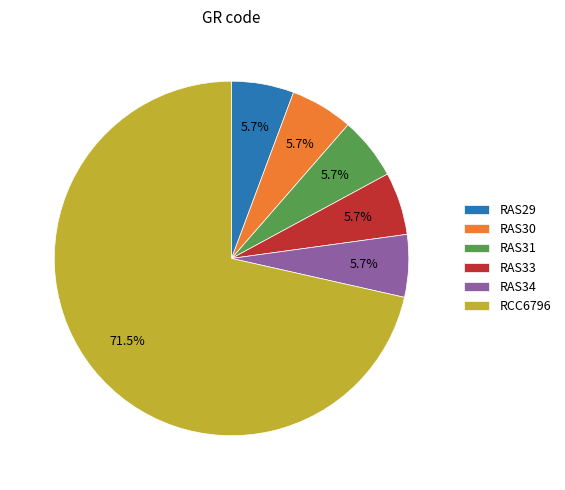

Which has a higher value, RCC6796 or RAS29?

RCC6796